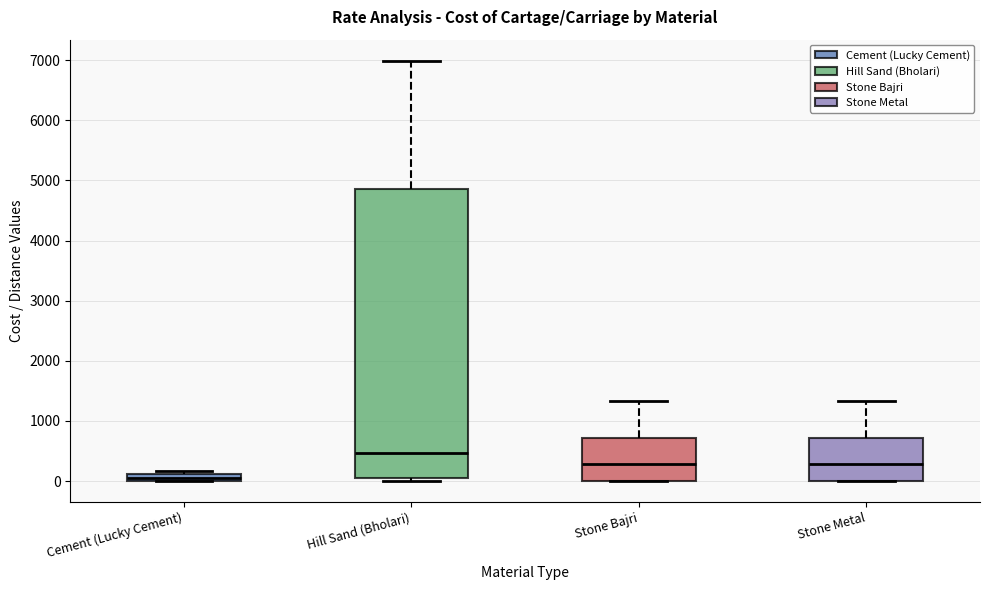

Which box's median line is the highest?

Hill Sand (Bholari)